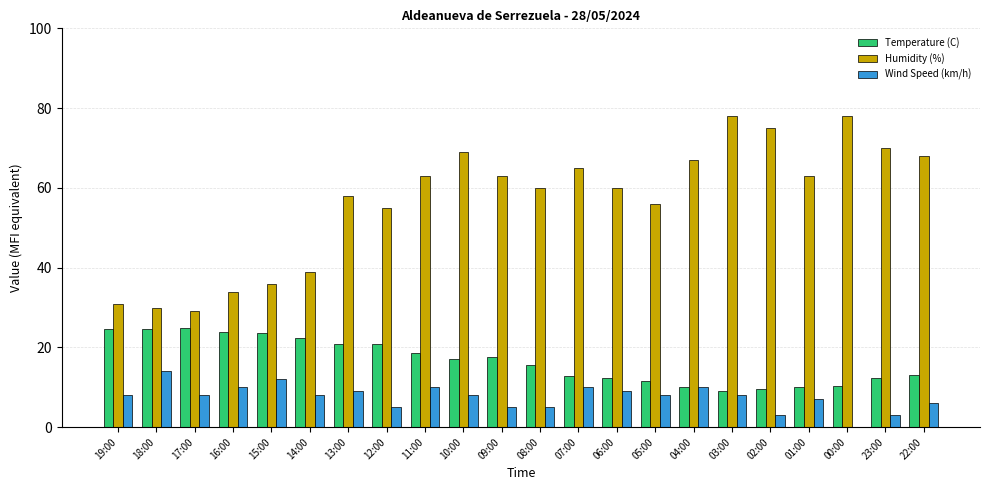

What is the maximum value for Temperature (C)?

24.8